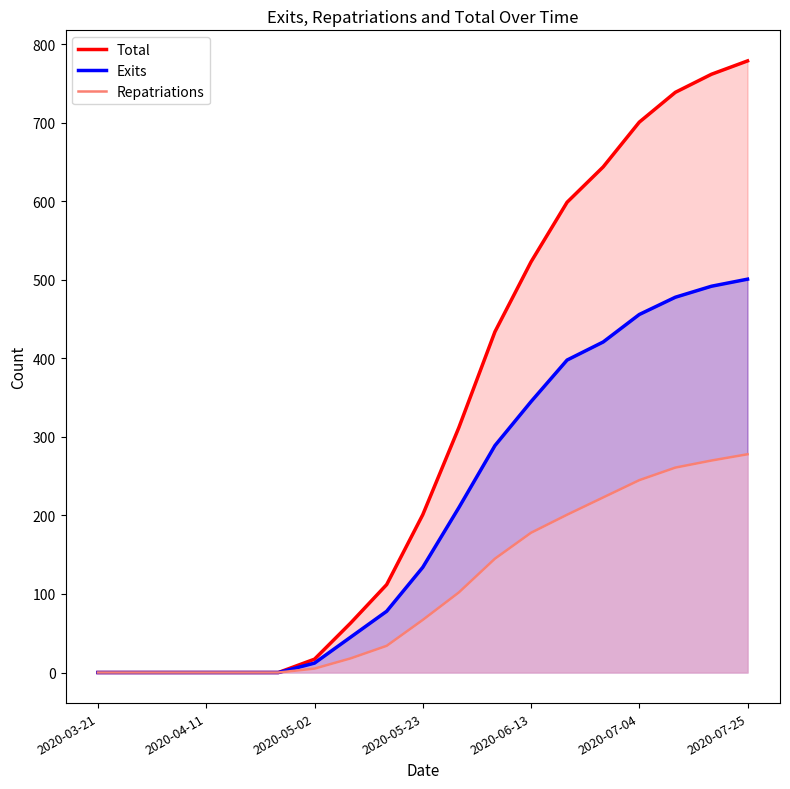

True or false: Total and Repatriations cross at least once.

False